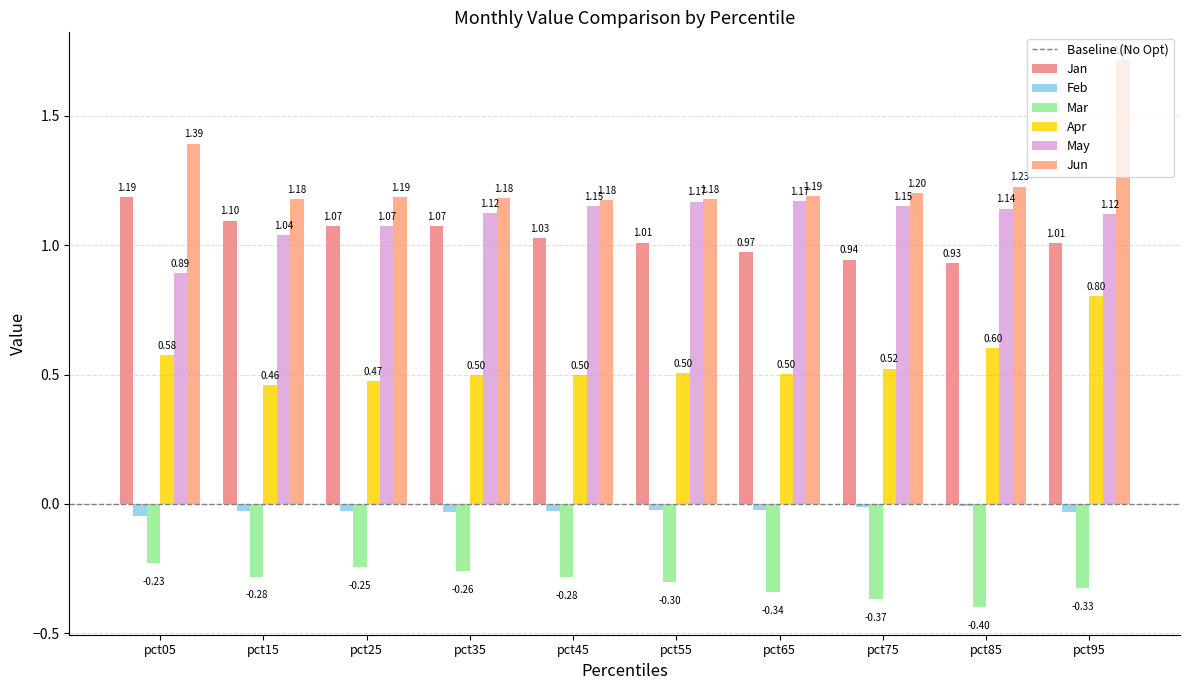

Which has a higher value, pct35 or pct05?

pct05